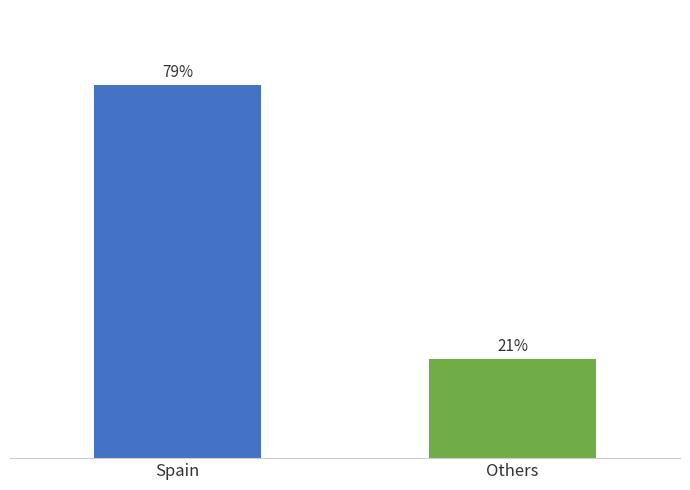

What is the average value?

50